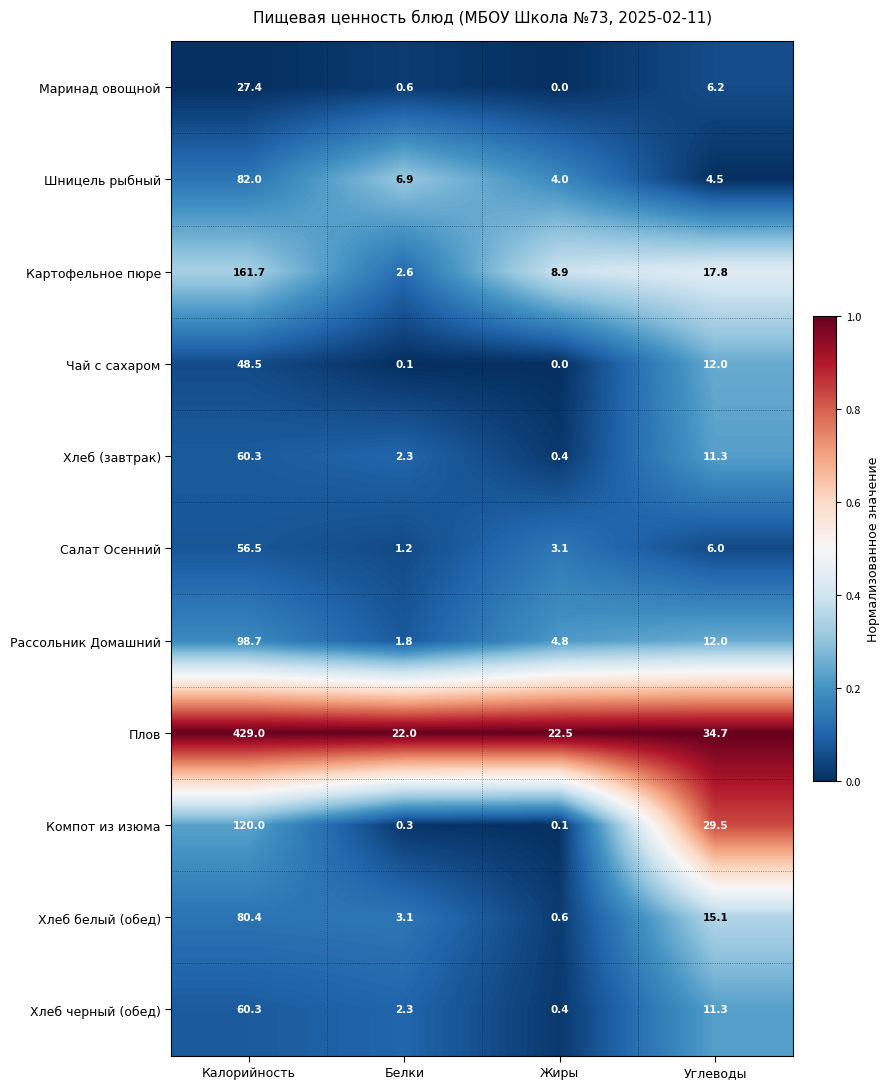

The value of Хлеб (завтрак) at Калорийность is 25.1. True or false?

False